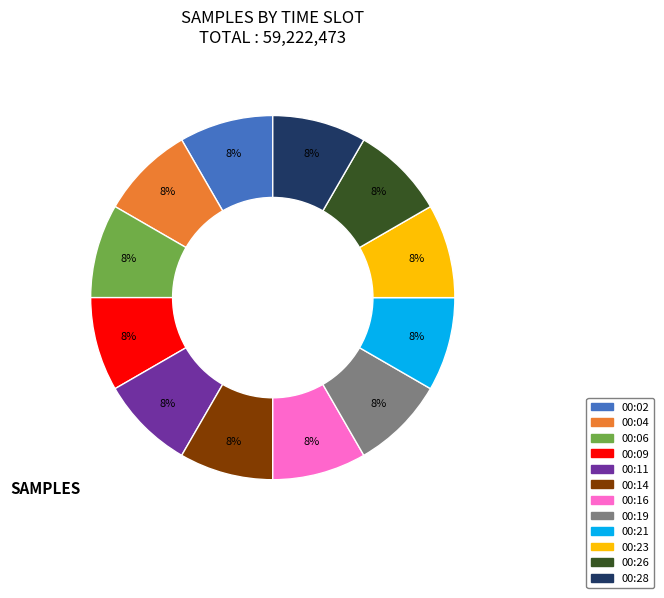

What percentage is the 00:23 slice, to the nearest percent?

8%